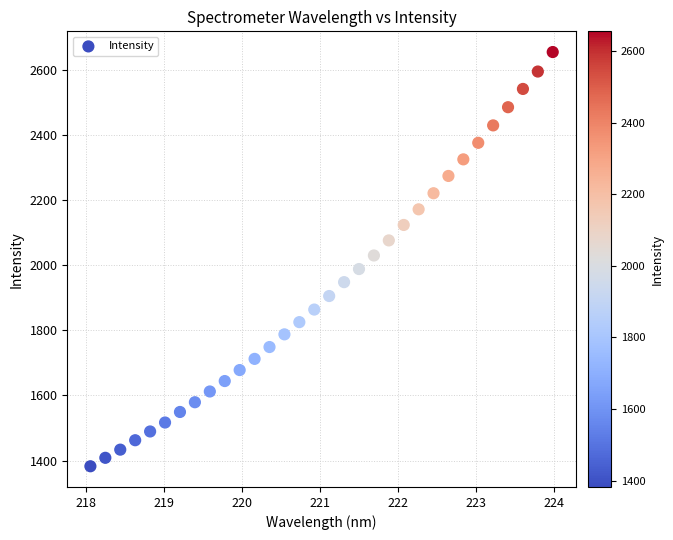

What is the range of X values (max minus min)?

5.9